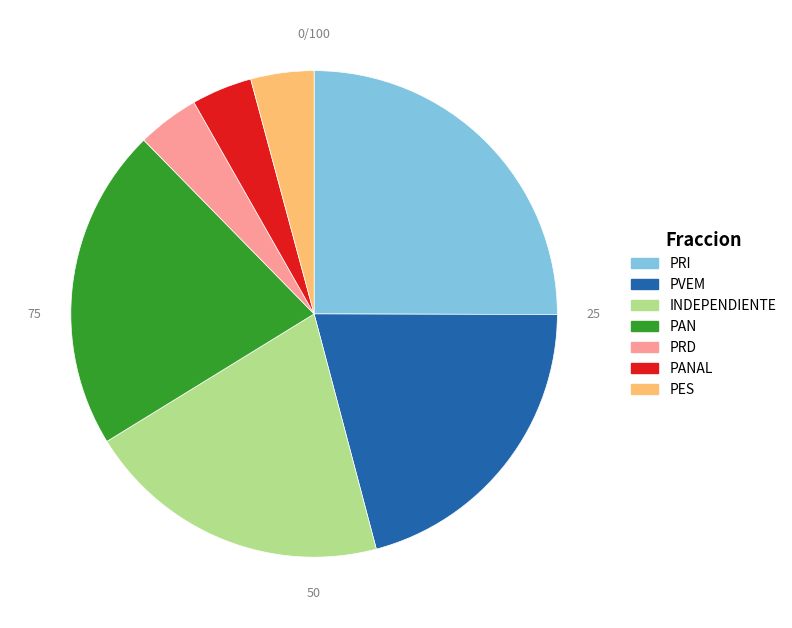

Do PAN and PANAL together represent more than half of the pie?

No